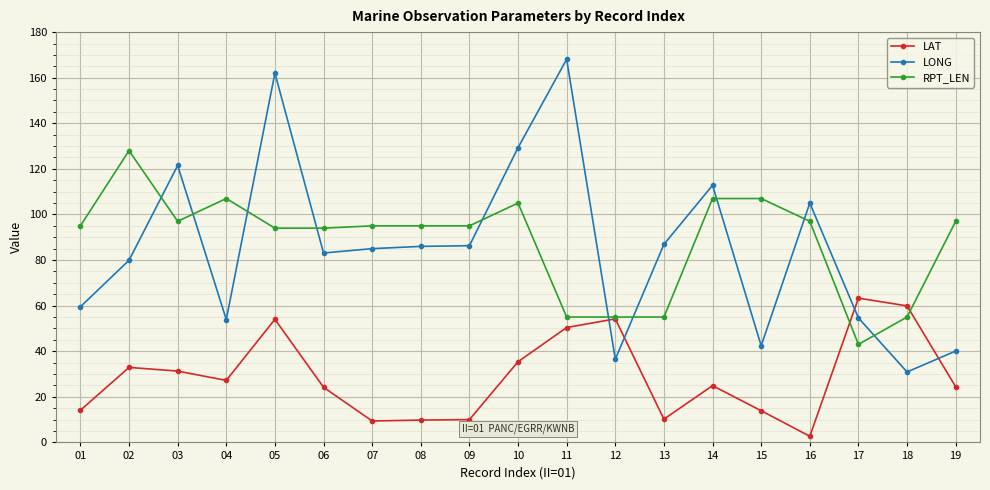

Which series ends up on top after the final intersection of LAT and LONG?

LONG